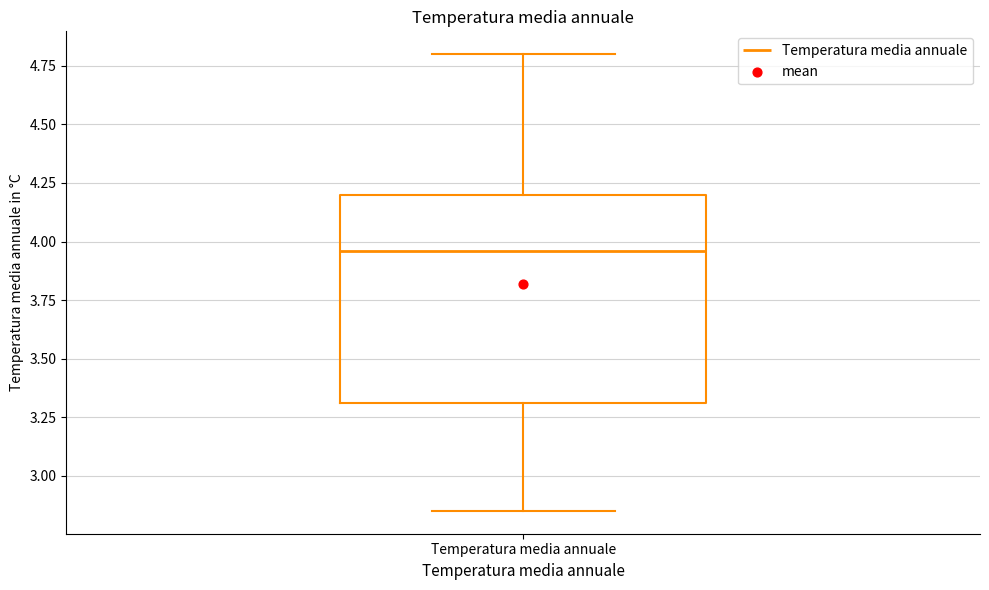

Read this box plot against the y-axis: the position of the median line, the range covered by the box, and the ends of both whiskers. The values are not printed on the chart, so give them approximately, as read against the axis.

median 3.95, box 3.30 to 4.20, whiskers 2.85 to 4.80